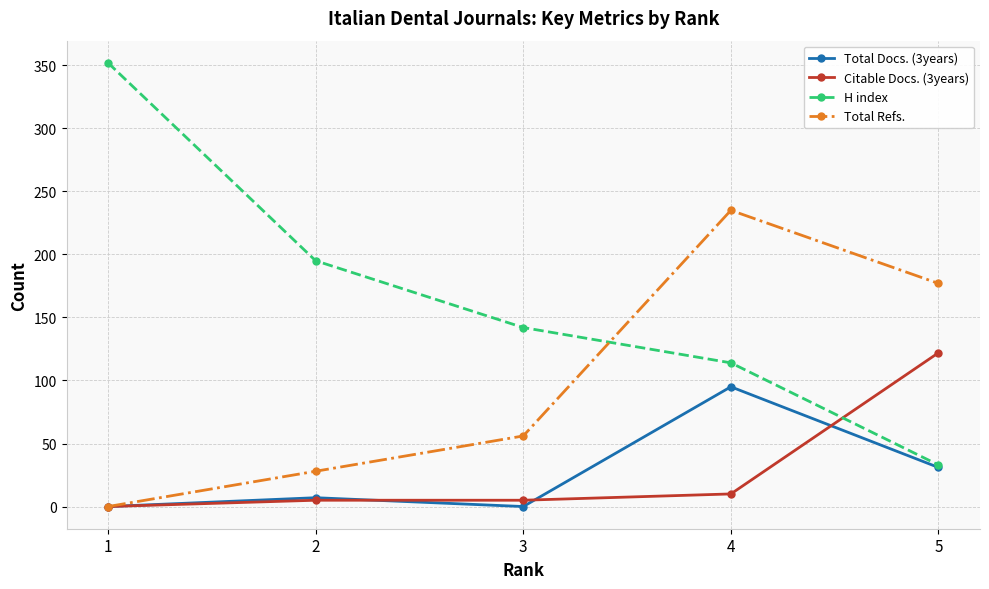

Which series ends up on top after the final intersection of Total Refs. and H index?

Total Refs.